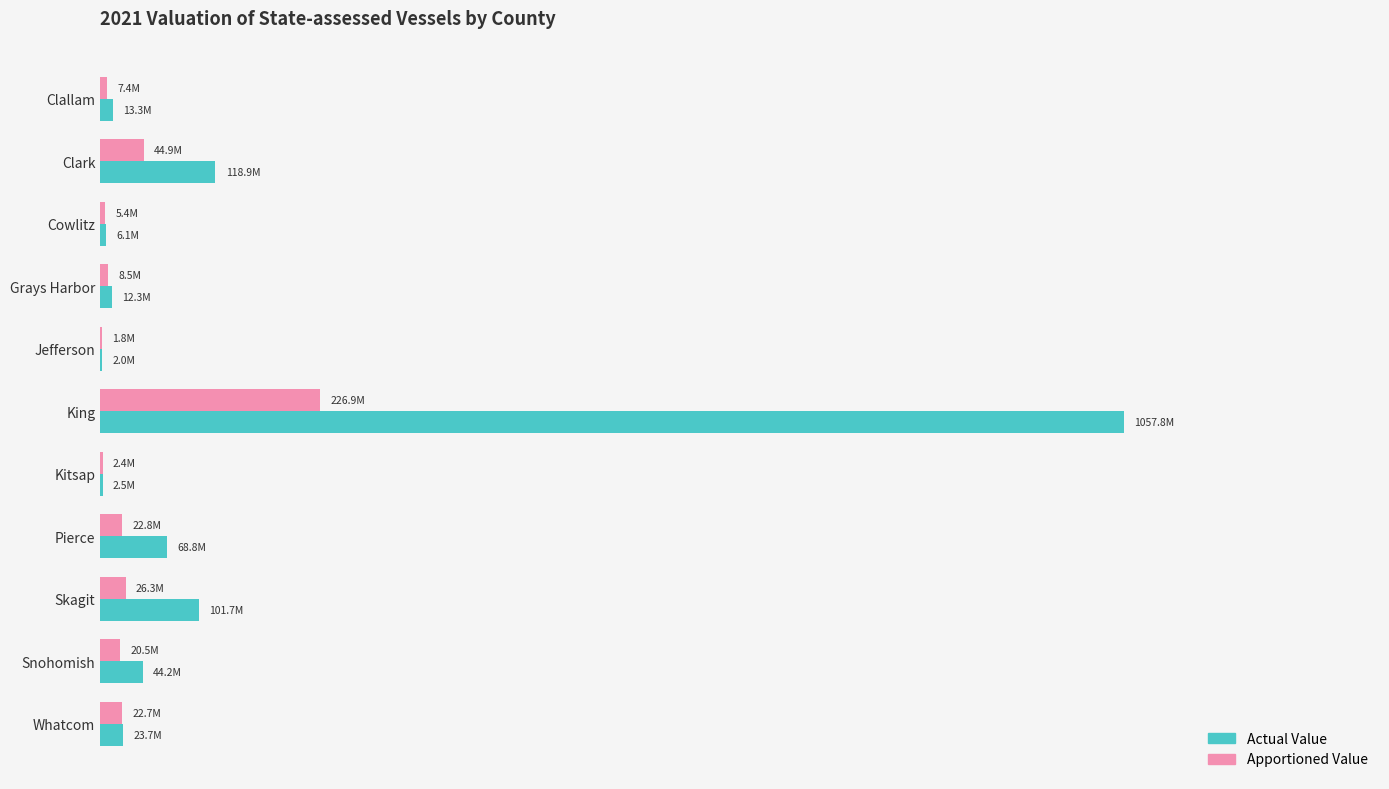

What are all the series names shown in the legend?

Actual Value, Apportioned Value